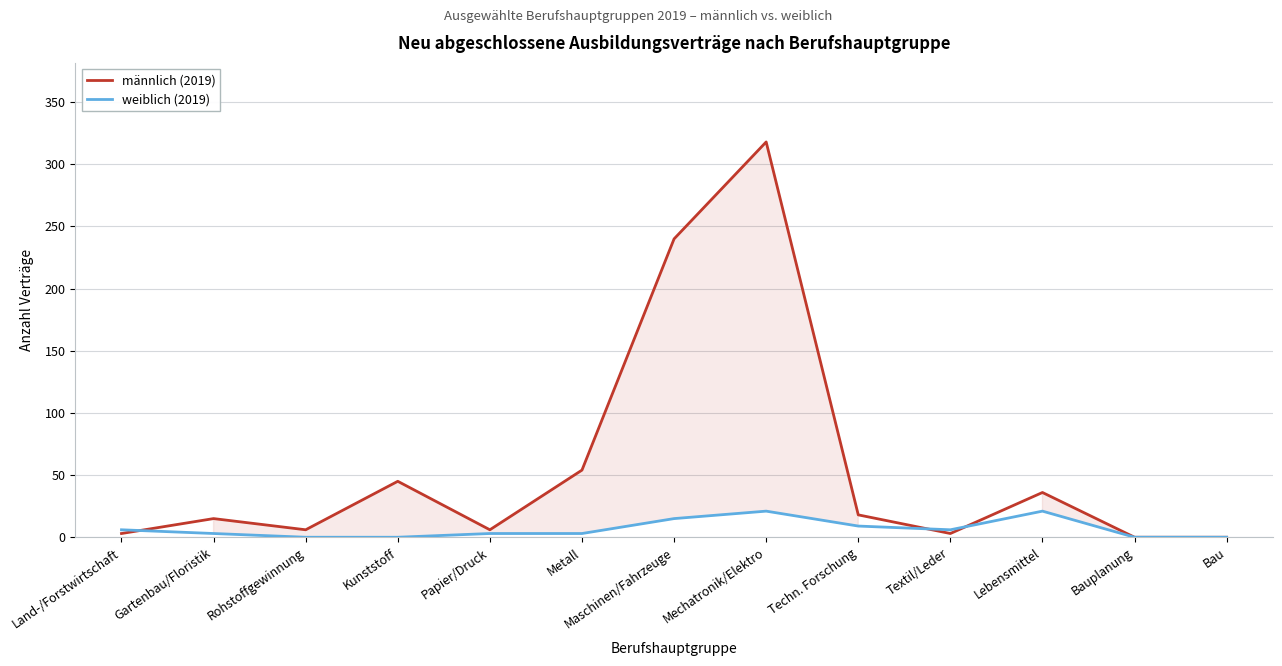

List the series in order of their overall mean, lowest first.

weiblich (2019), männlich (2019)